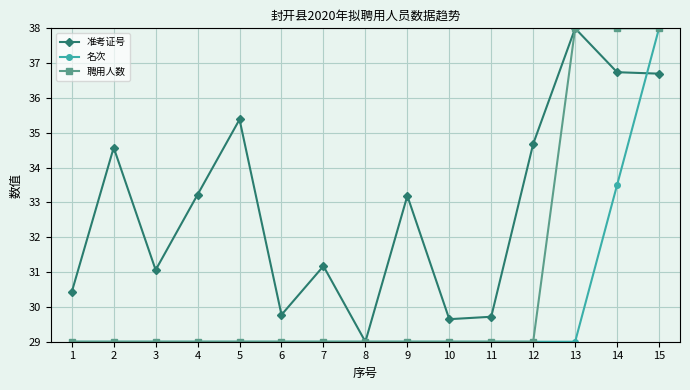

Does the chart have visible grid lines?

Yes